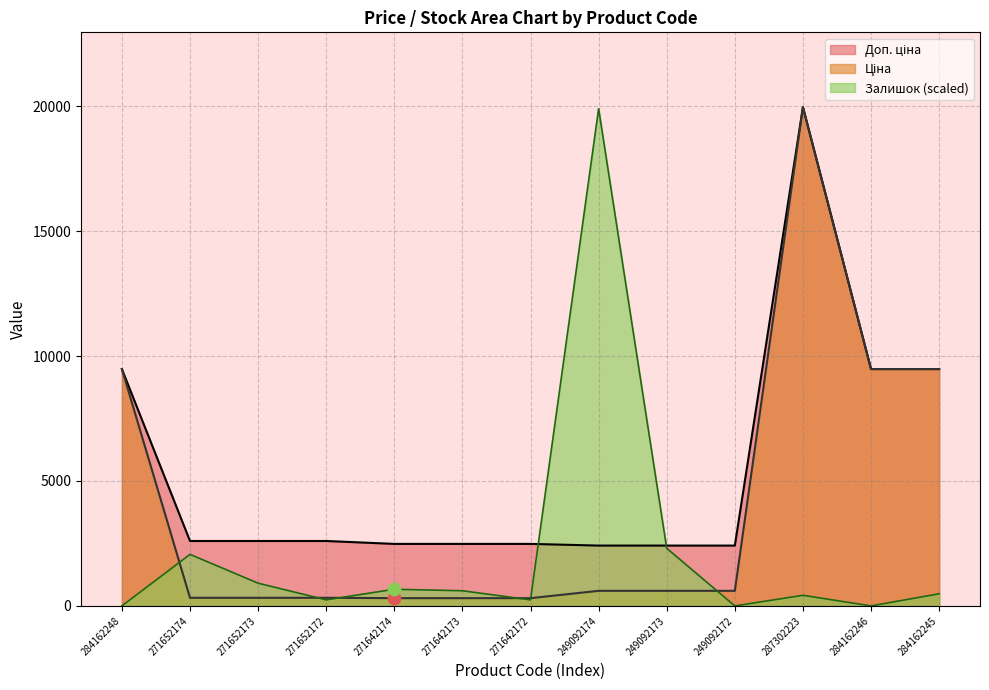

At which category is the sum across all series the highest?

287302223